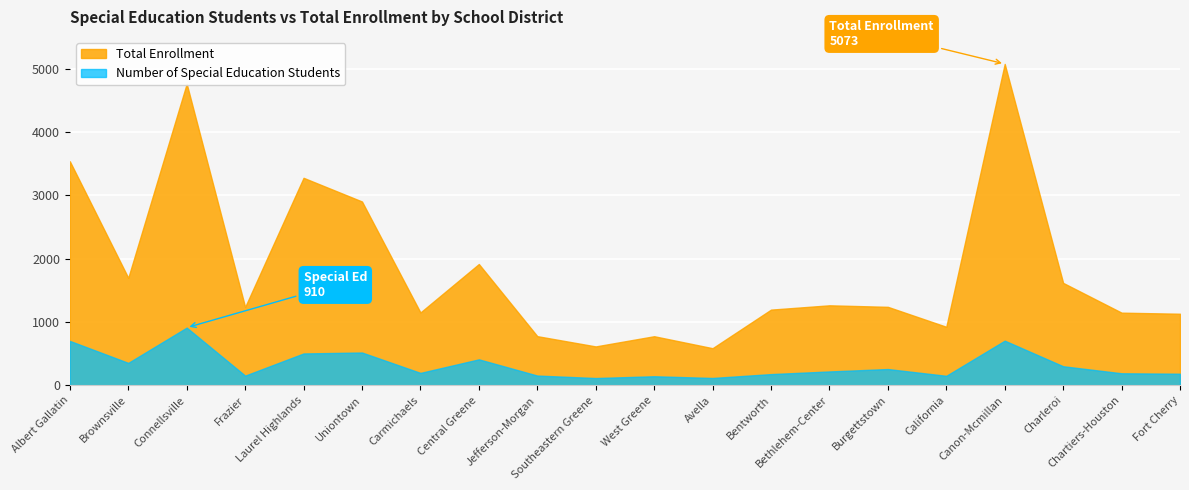

Reading left to right, extract all data points from this chart.

Number of Special Education Students: Albert Gallatin=700	Brownsville=353	Connellsville=910	Frazier=152	Laurel Highlands=502	Uniontown=517	Carmichaels=195	Central Greene=409	Jefferson-Morgan=153	Southeastern Greene=114	West Greene=142	Avella=115	Bentworth=176	Bethlehem-Center=218	Burgettstown=256	California=149	Canon-Mcmillan=704	Charleroi=300	Chartiers-Houston=189	Fort Cherry=182
Total Enrollment: Albert Gallatin=3536	Brownsville=1696	Connellsville=4760	Frazier=1235	Laurel Highlands=3275	Uniontown=2901	Carmichaels=1149	Central Greene=1914	Jefferson-Morgan=775	Southeastern Greene=613	West Greene=774	Avella=585	Bentworth=1194	Bethlehem-Center=1262	Burgettstown=1238	California=923	Canon-Mcmillan=5073	Charleroi=1616	Chartiers-Houston=1146	Fort Cherry=1129